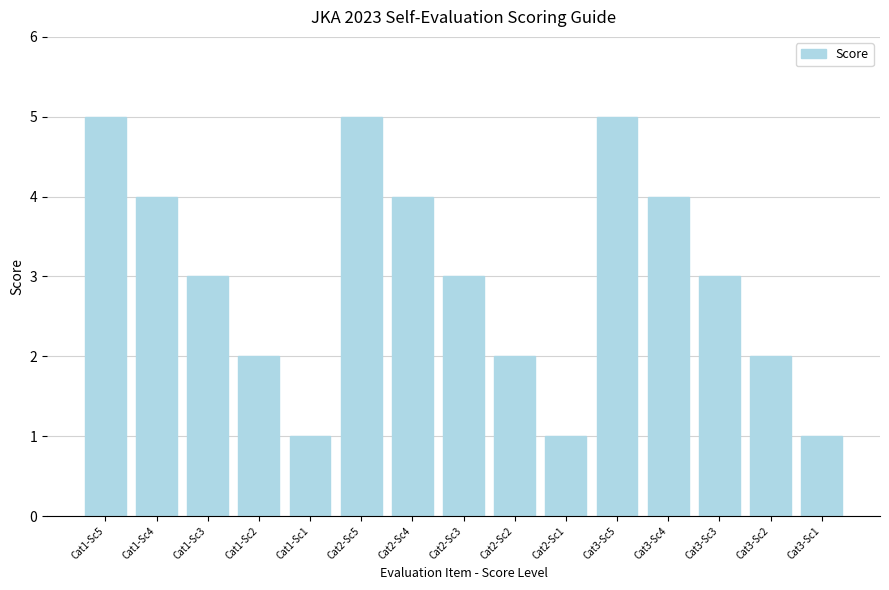

What is the smallest value displayed?

1